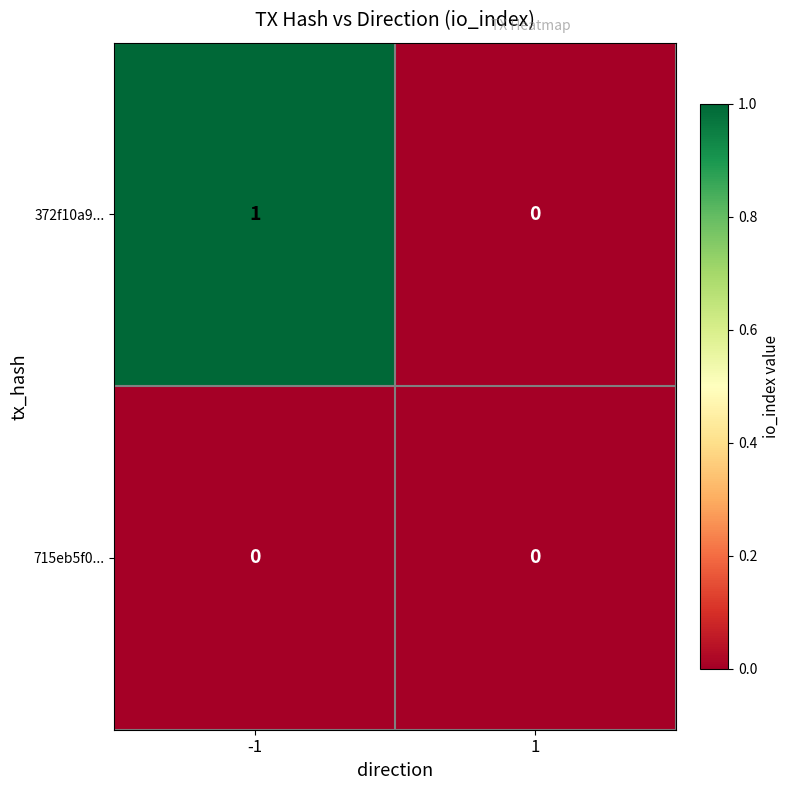

Which label corresponds to the largest value in the chart?

-1